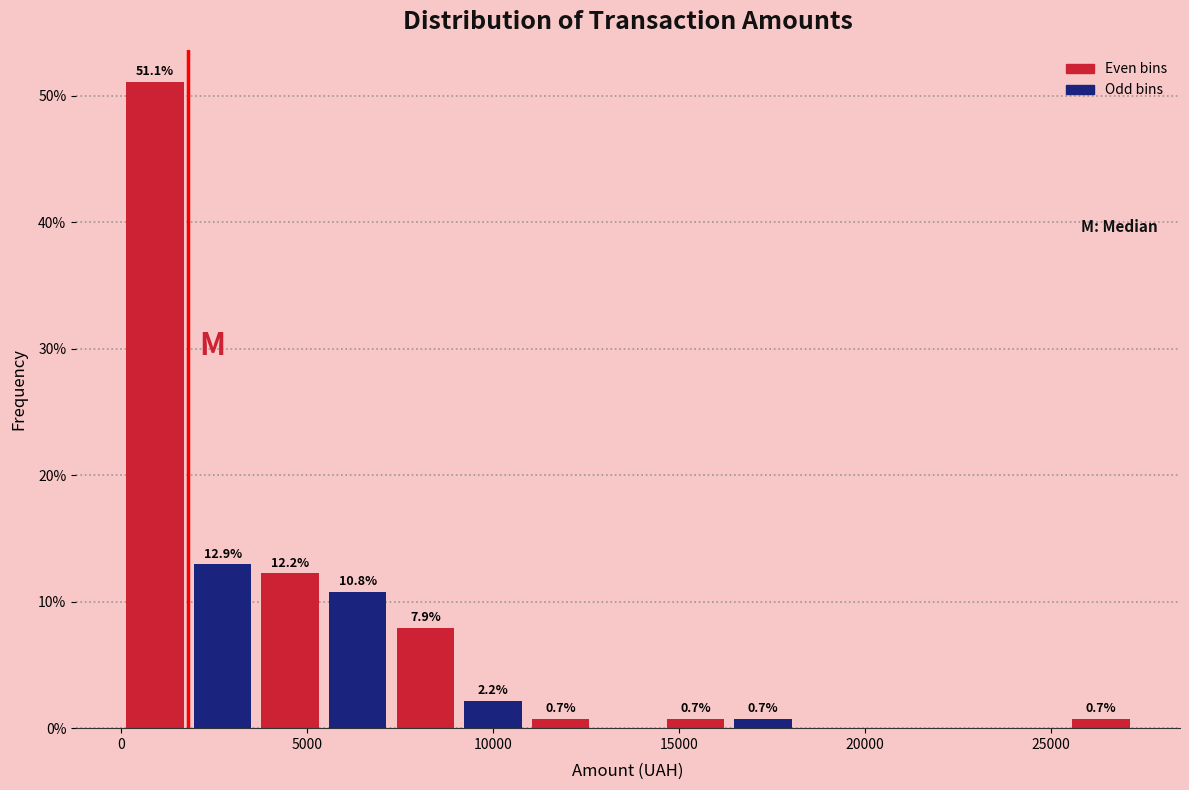

Around what value on the x-axis is the tallest bar? Give the approximate position of its centre, as read against the axis.

1000